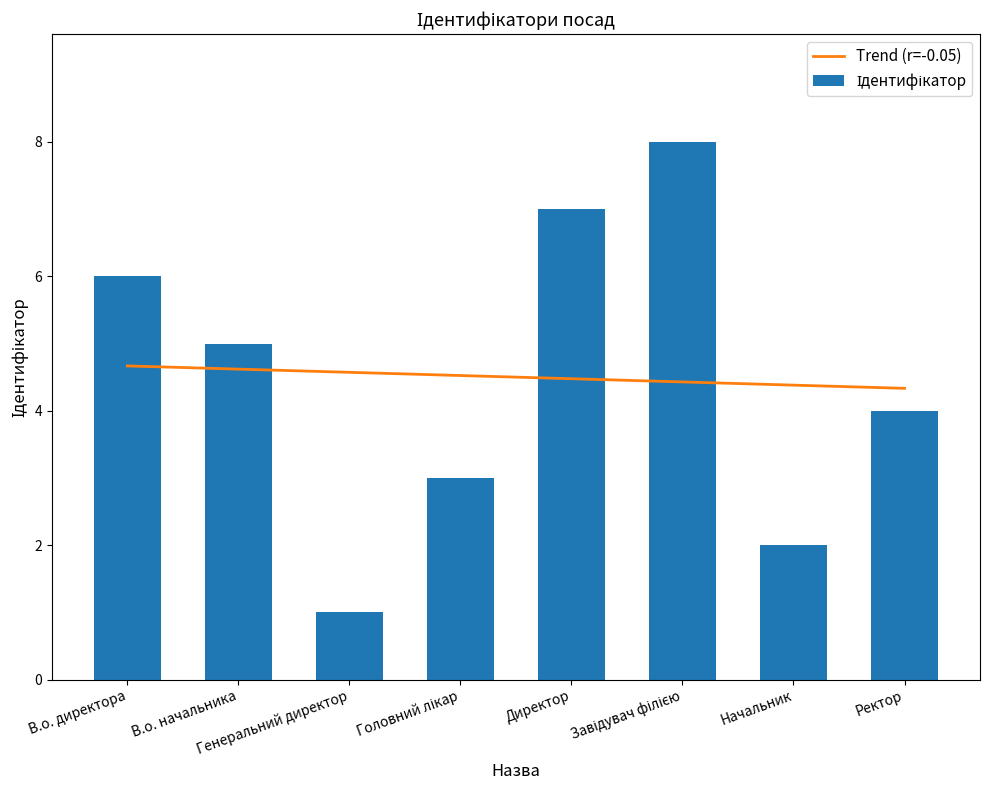

At how many categories does at least one series exceed 3?

8